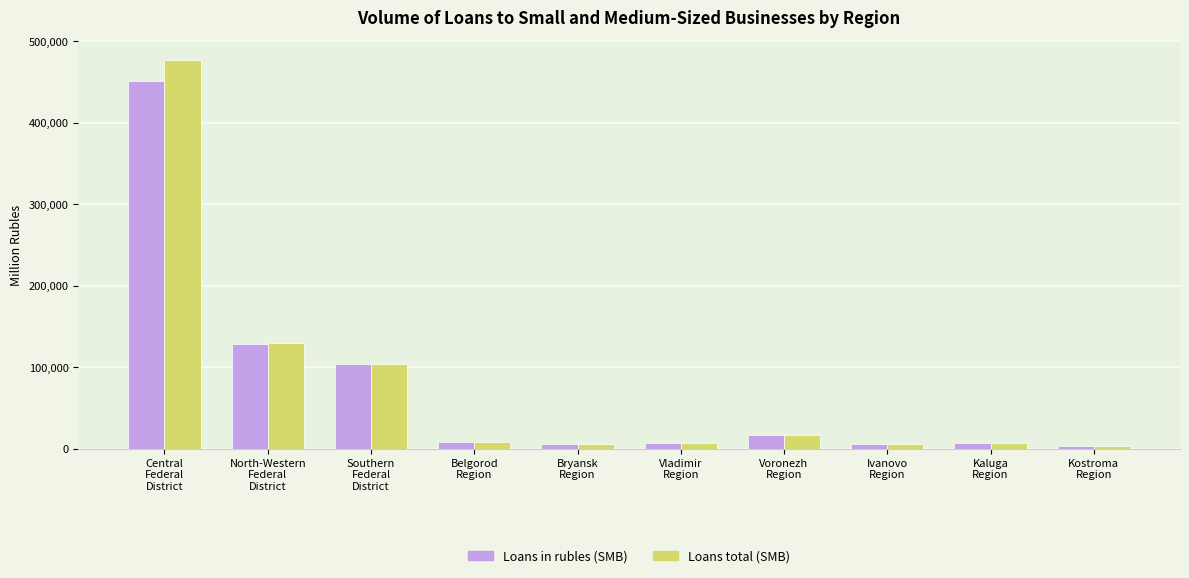

How many data points in Loans total (SMB) are less than 8682?

5